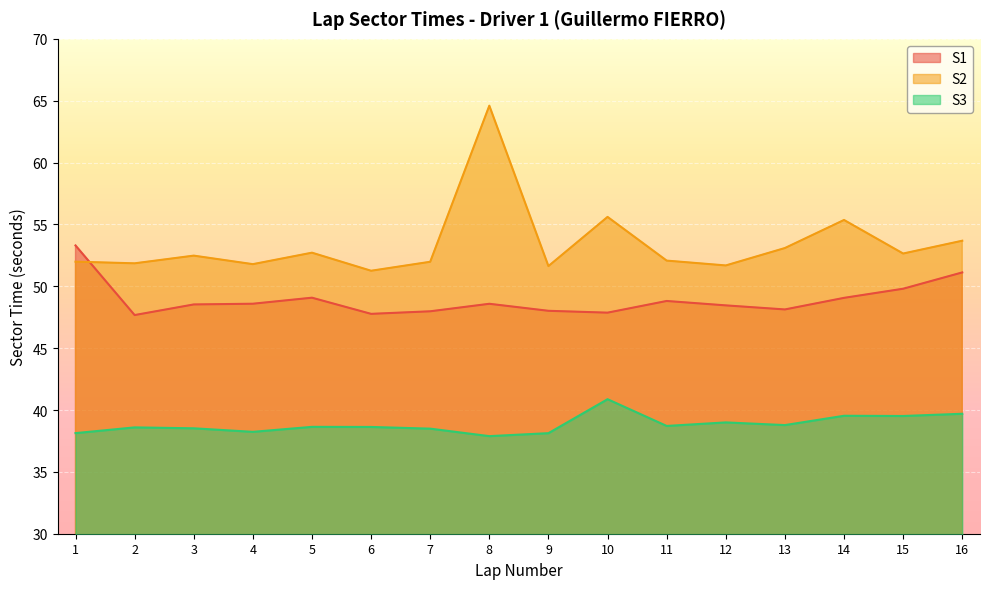

Which category has the highest value across all series?

8